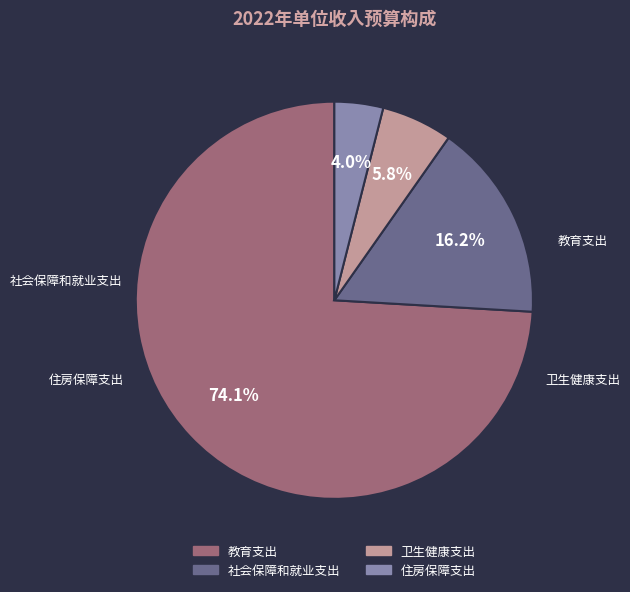

Is it true that 社会保障和就业支出 is 9% of the pie?

False